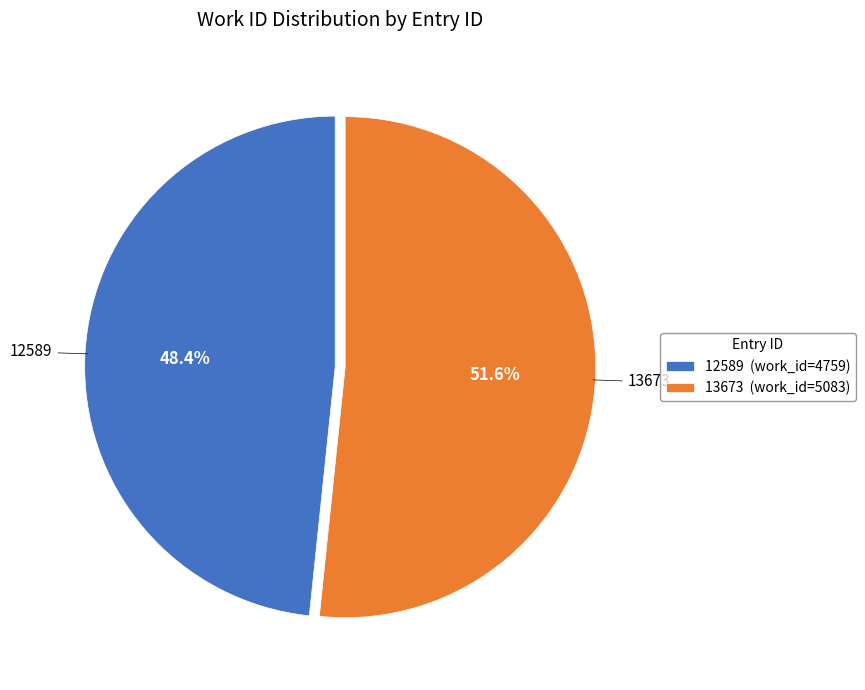

Which category has the biggest portion of the pie?

13673